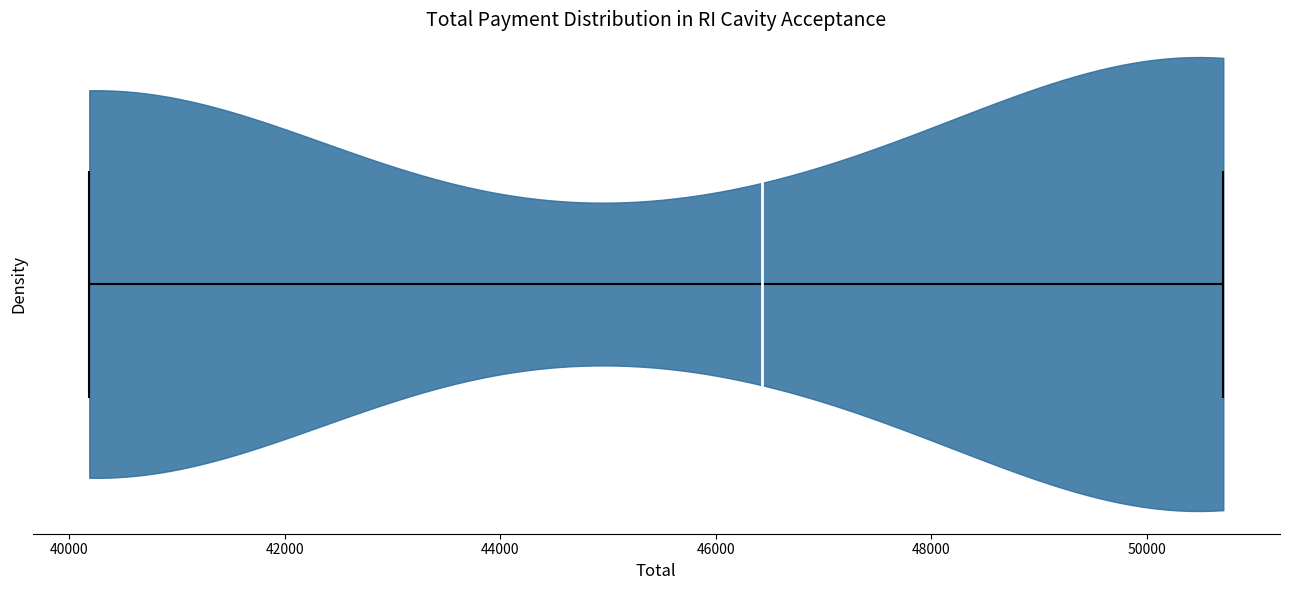

Read this violin plot against the x-axis: where its median line is, and the lowest and highest points the violin reaches. The values are not printed on the chart, so give them approximately, as read against the axis.

median line 46400, lowest point 40200, highest point 50800